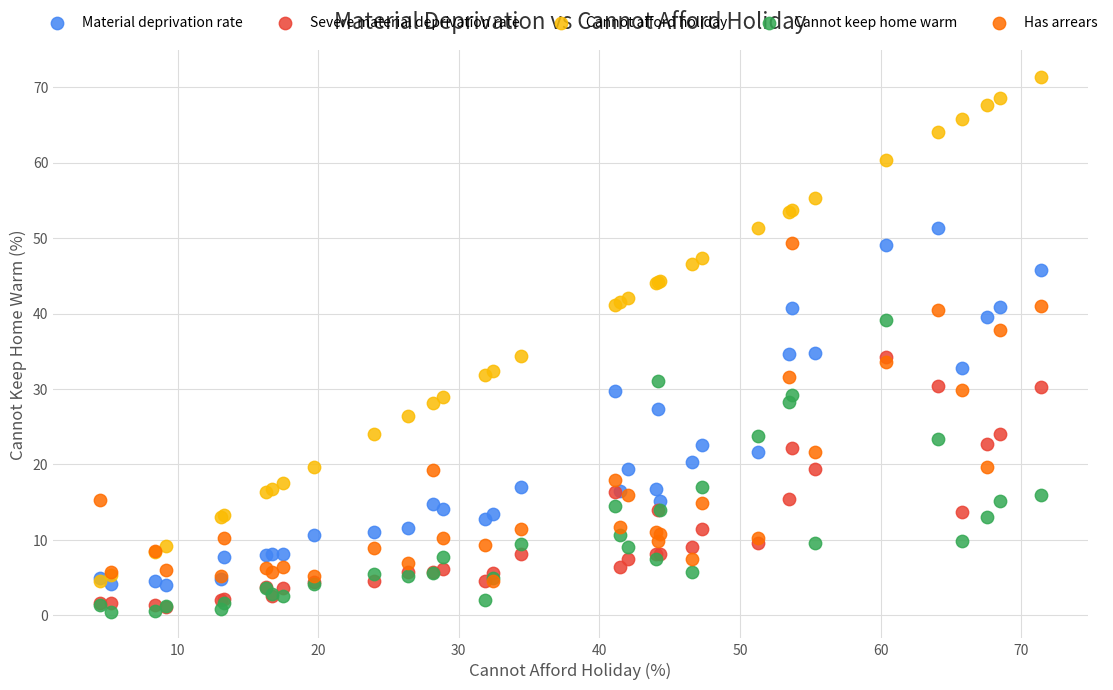

In the Cannot afford holiday series, what Y value is closest to 37?

34.4